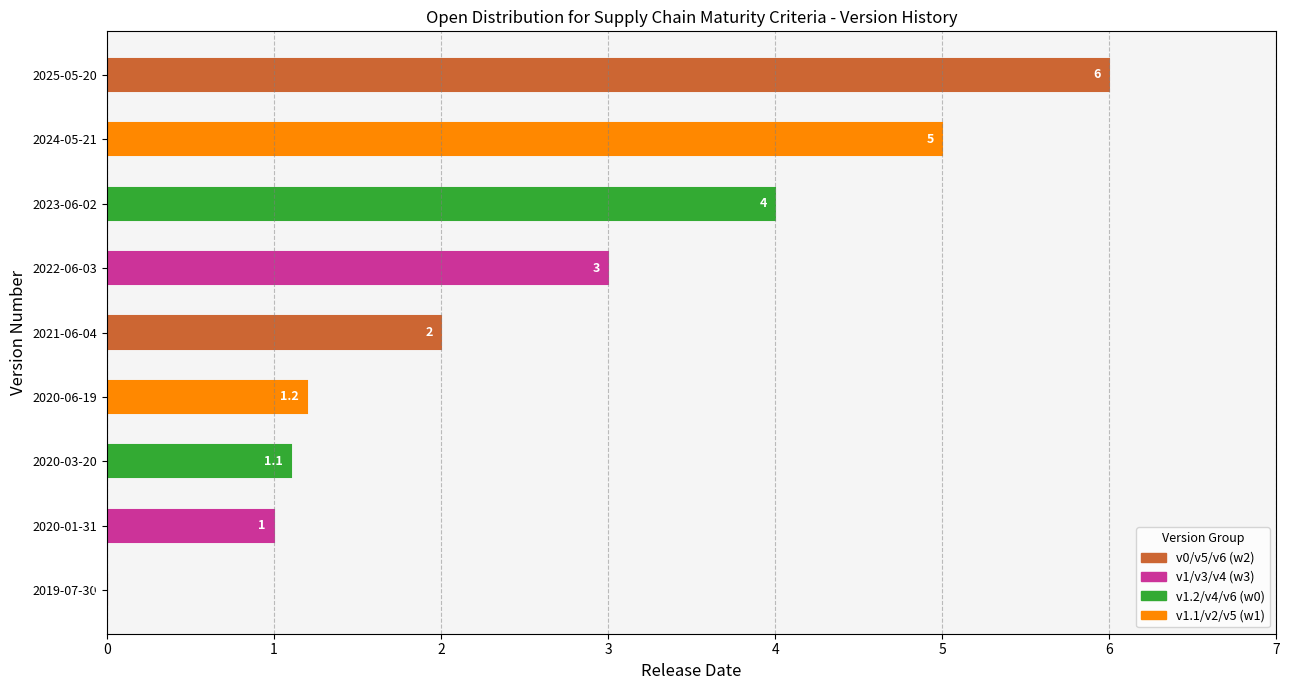

Reading top to bottom, what are all the values shown in this chart?

2025-05-20=6.0	2024-05-21=5.0	2023-06-02=4.0	2022-06-03=3.0	2021-06-04=2.0	2020-06-19=1.2	2020-03-20=1.1	2020-01-31=1.0	2019-07-30=0.0